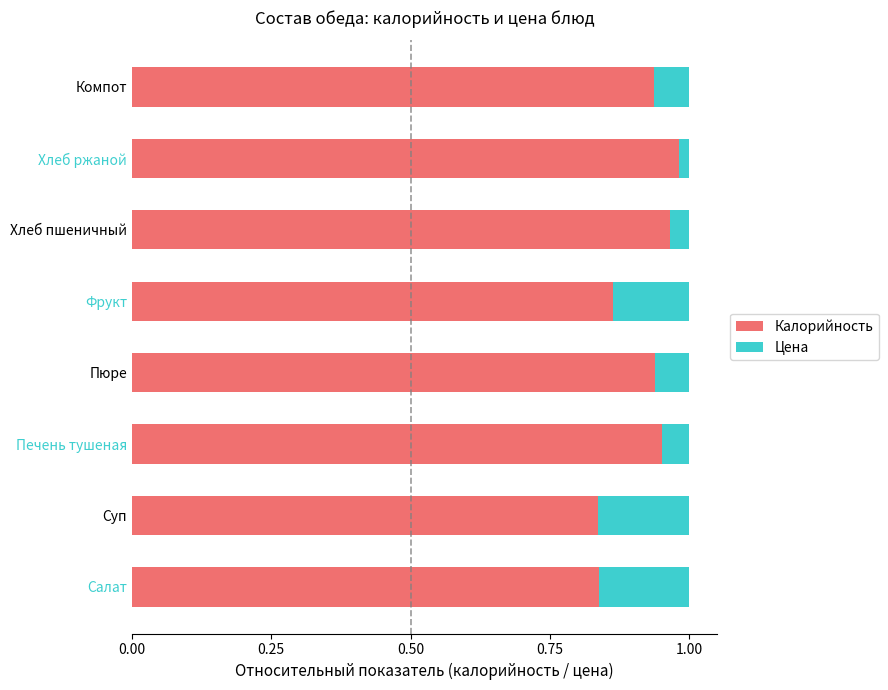

Count the Калорийность values in the range 0 to 1.

8